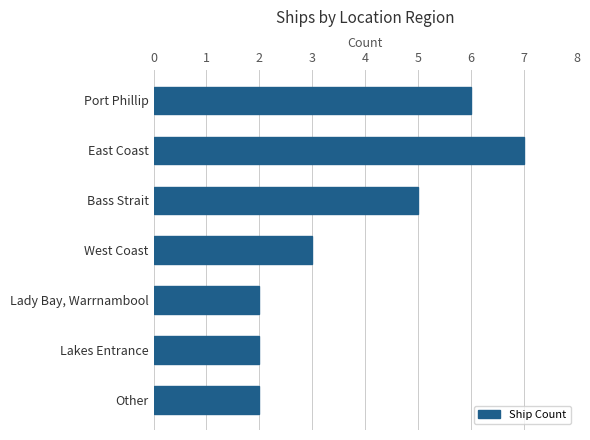

What is the difference between the maximum and minimum values?

5